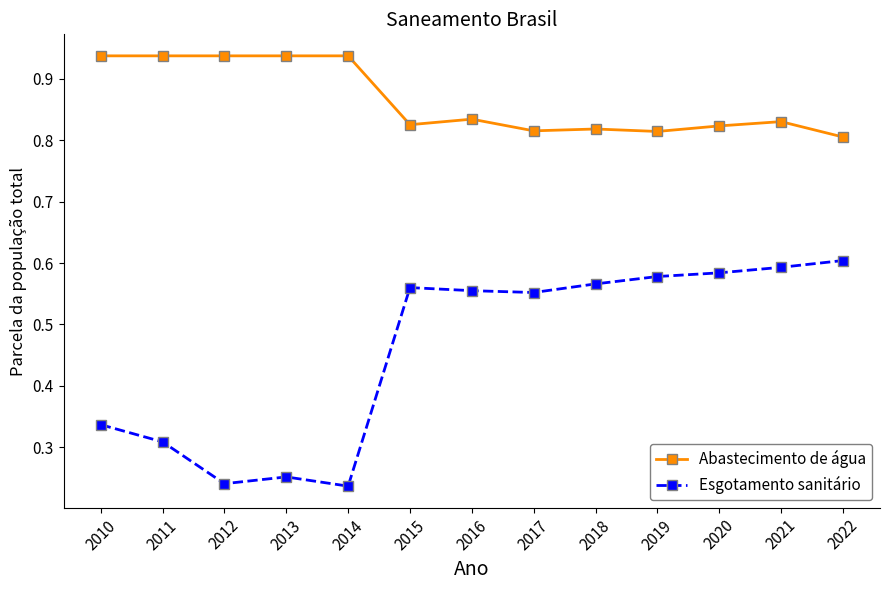

What is the average value of the Esgotamento sanitário series?

0.5